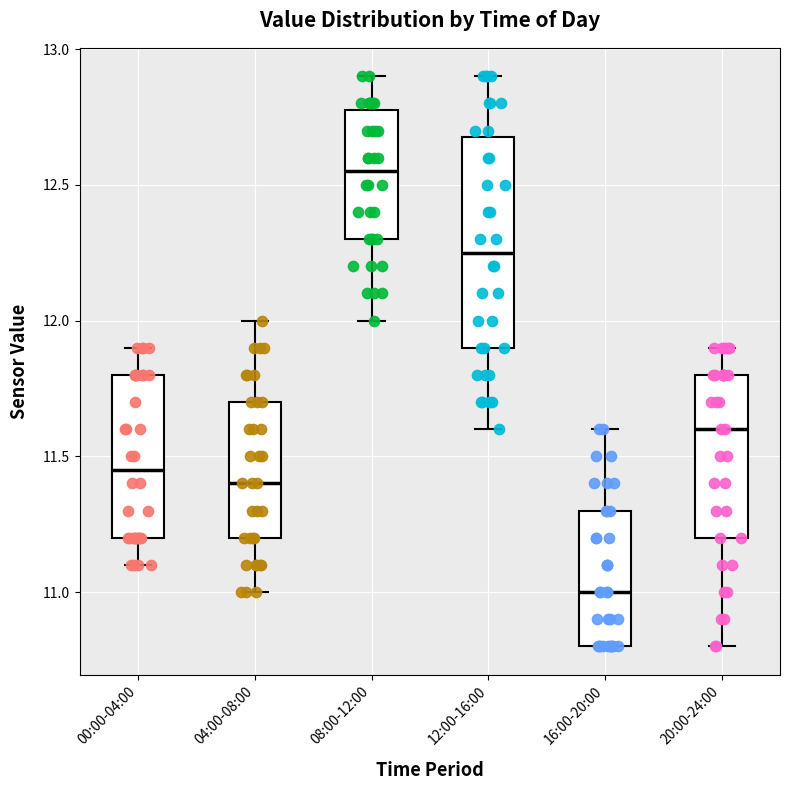

Which box is the tallest, from its lower edge to its upper edge?

12:00-16:00